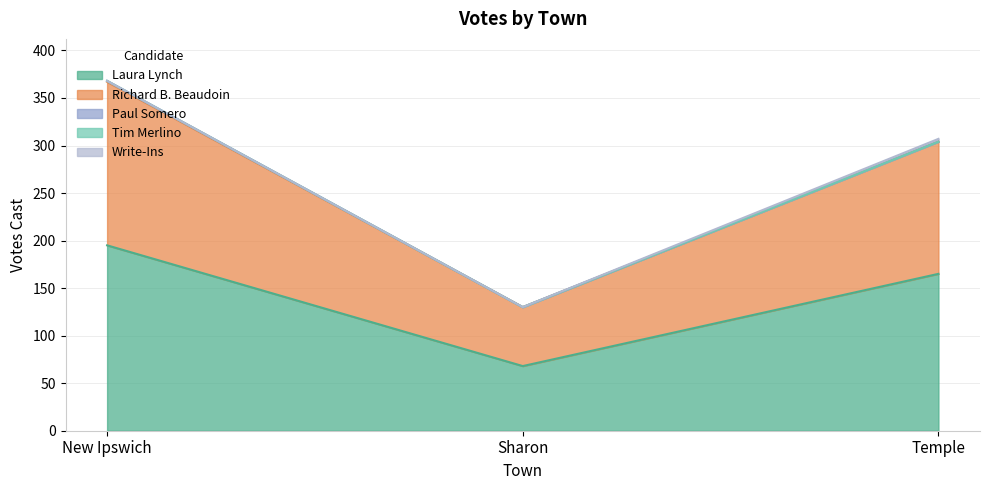

What are all the series names shown in the legend?

Laura Lynch, Richard B. Beaudoin, Paul Somero, Tim Merlino, Write-Ins